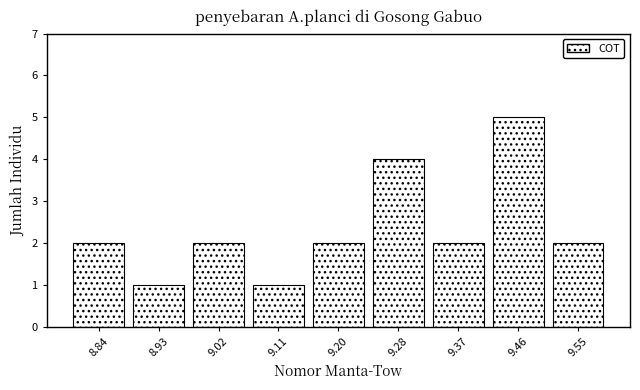

Reading left to right, transcribe this chart: for each bar, give the range it covers on the x-axis and its height. Neither the bar edges nor the heights are printed on the chart, so give them approximately, as read against the axes.

8.80 to 8.89: 2
8.89 to 8.98: 1
8.98 to 9.06: 2
9.06 to 9.15: 1
9.15 to 9.24: 2
9.24 to 9.33: 4
9.33 to 9.41: 2
9.41 to 9.50: 5
9.50 to 9.59: 2